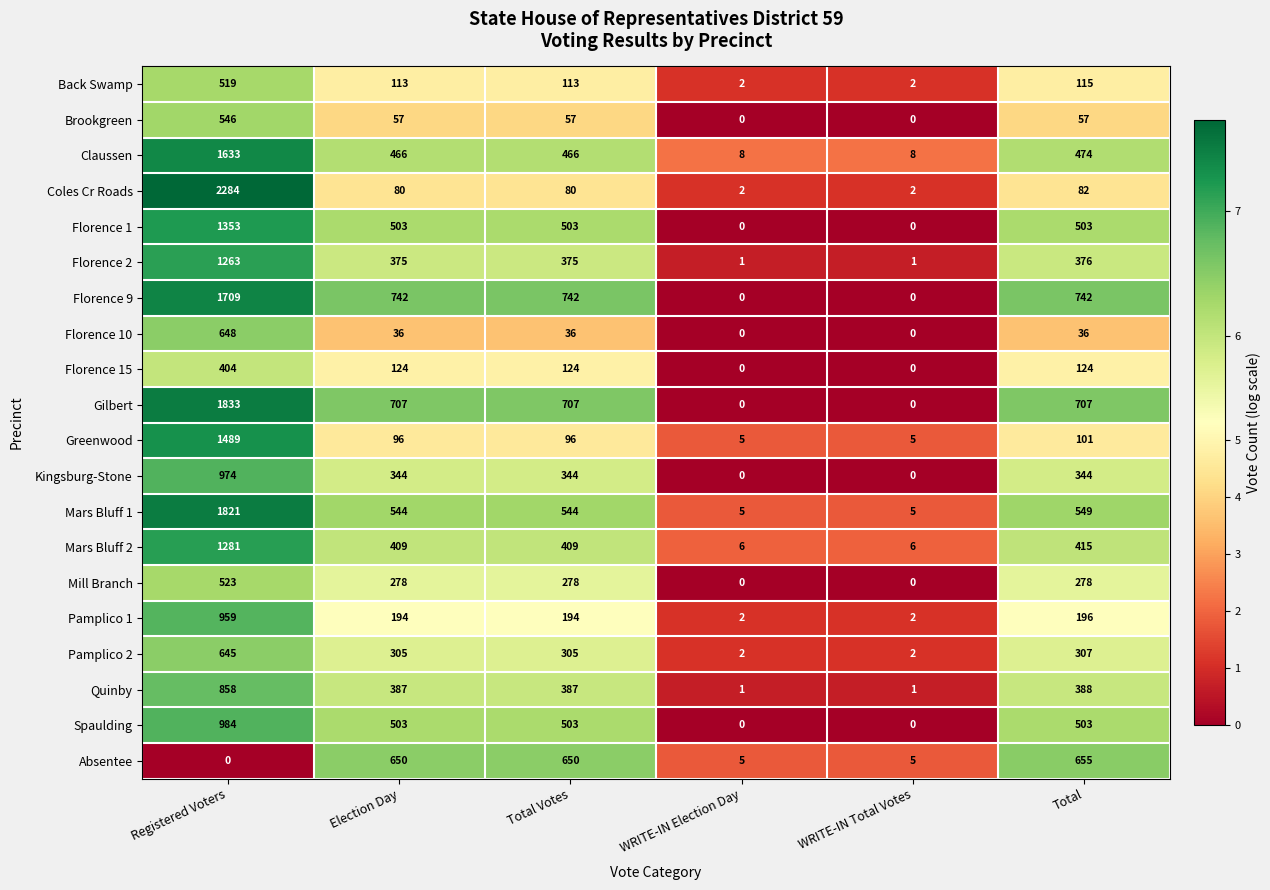

At how many categories does at least one series exceed 4?

6